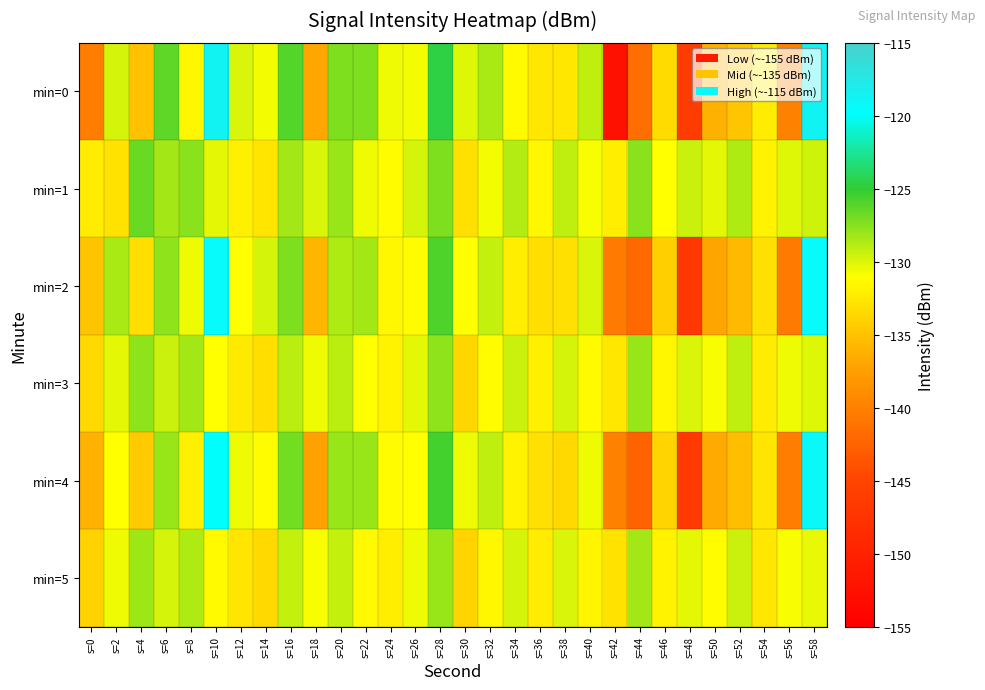

At s=50, list the series in order from smallest to largest.

min=2, min=4, min=0, min=5, min=3, min=1